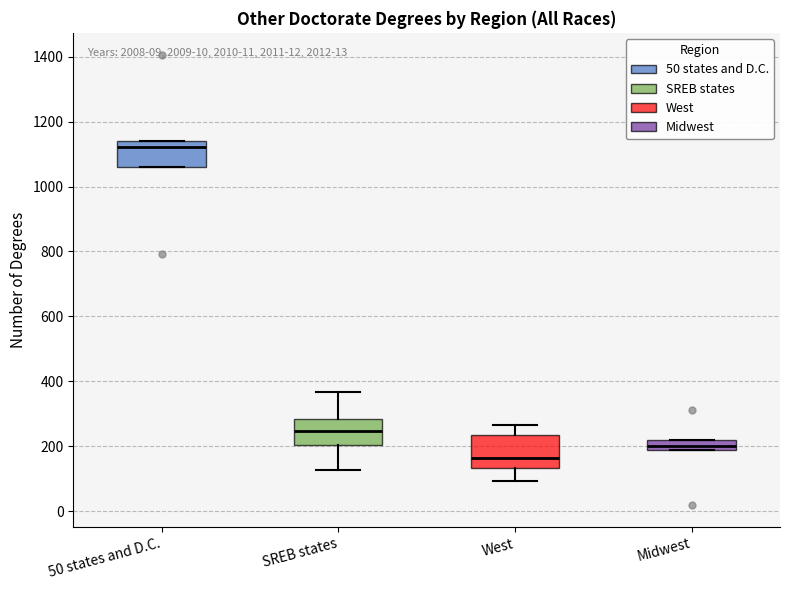

Which box's median line is the highest?

50 states and D.C.